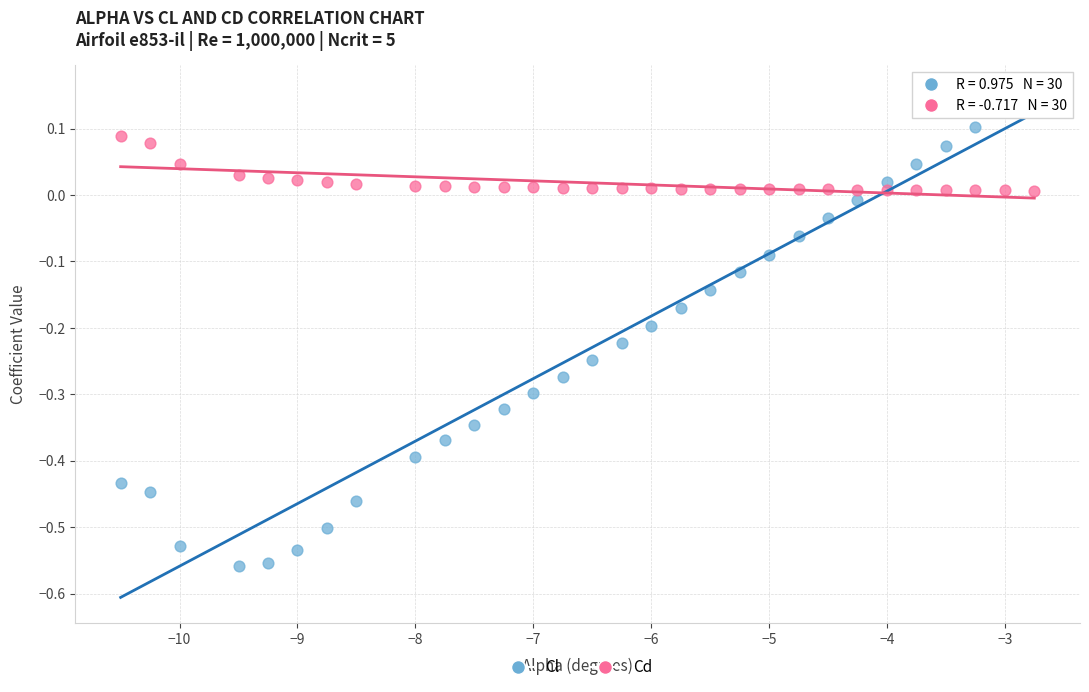

Which series contains the highest Y value?

Cl